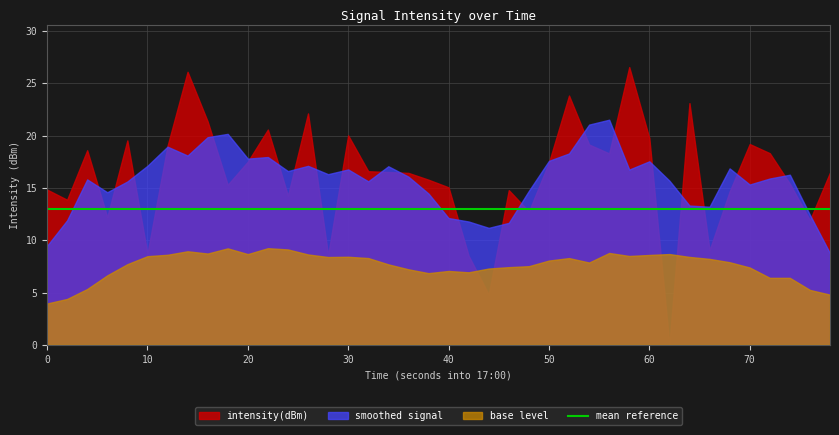

How many points are lower than both their immediate neighbors (excluding endpoints)?

12